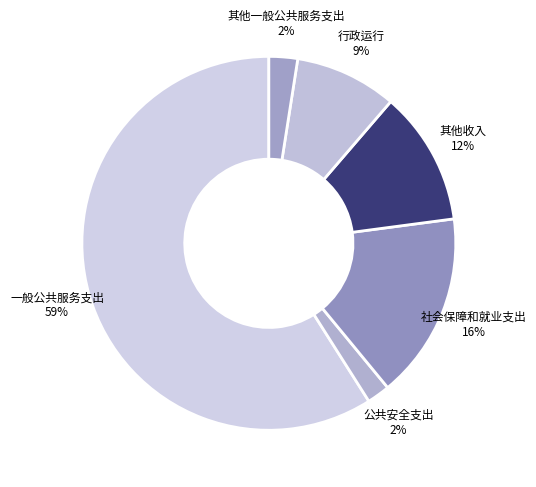

Rank the categories by value from highest to lowest.

一般公共服务支出, 社会保障和就业支出, 其他收入, 行政运行, 其他一般公共服务支出, 公共安全支出